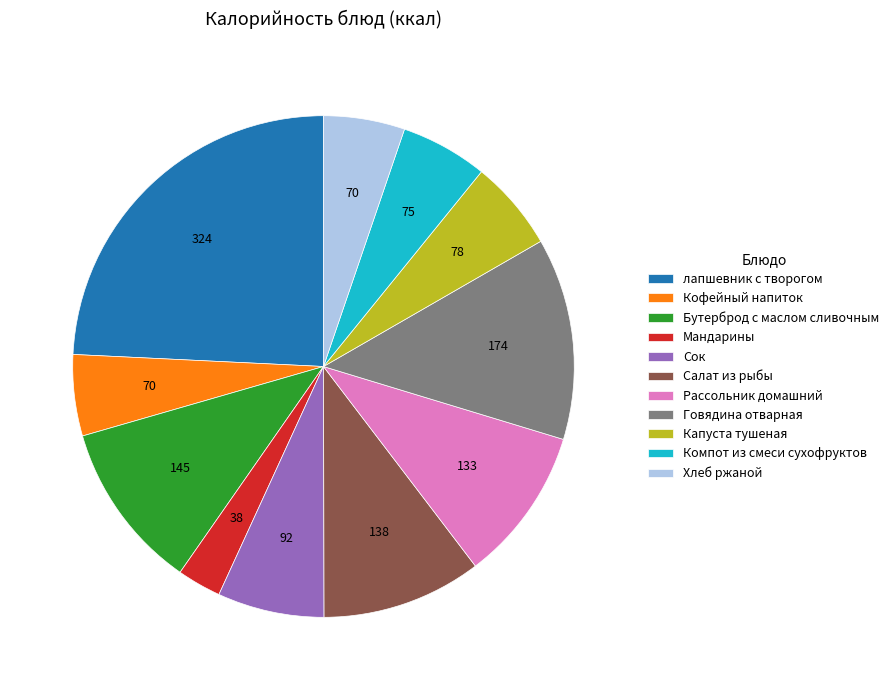

Does Хлеб ржаной account for over 50% of the chart?

No